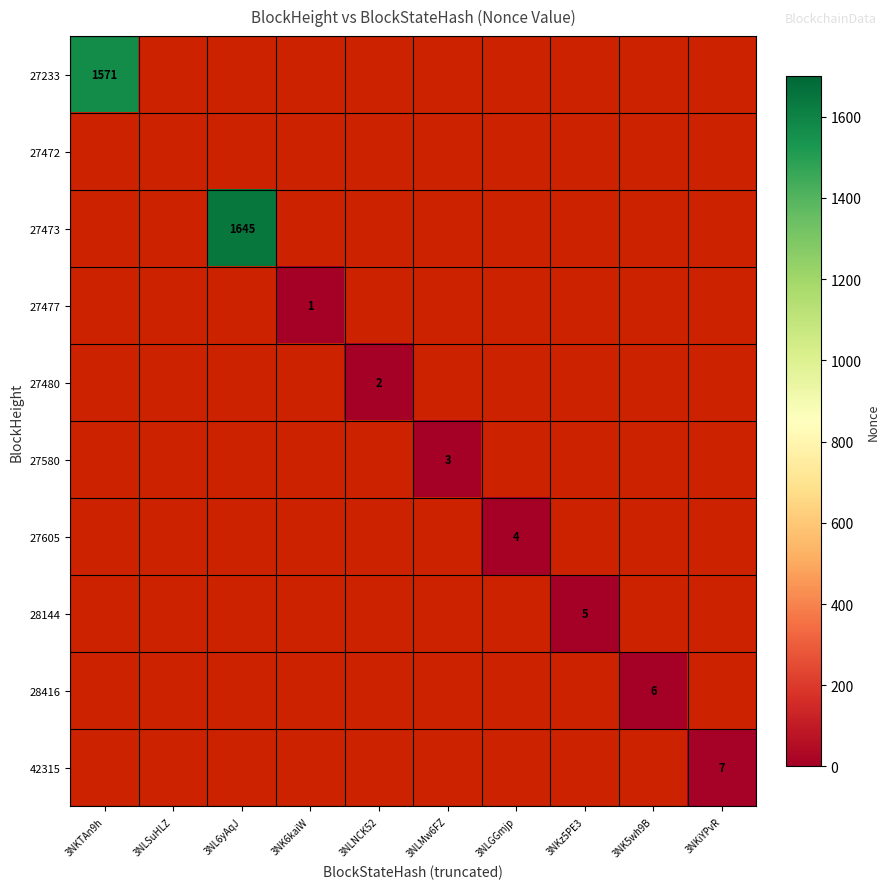

Is the value of 27472 at 3NK5wh9B greater than the value of 27480 at 3NK5wh9B?

No